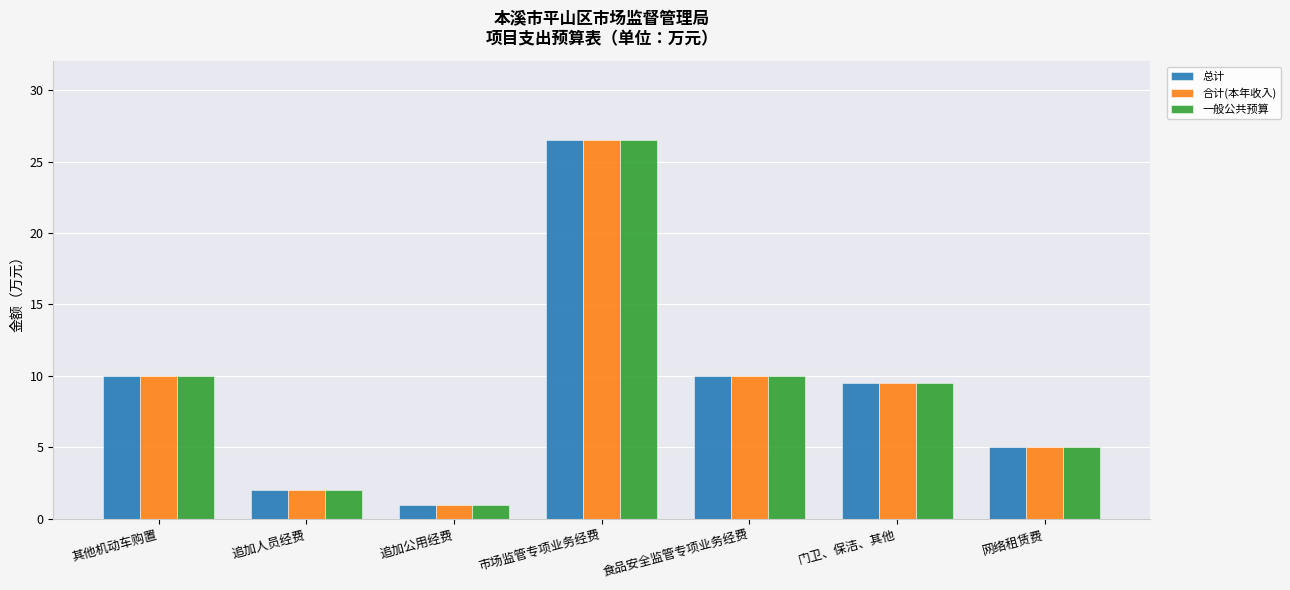

How many groups of bars are there?

7